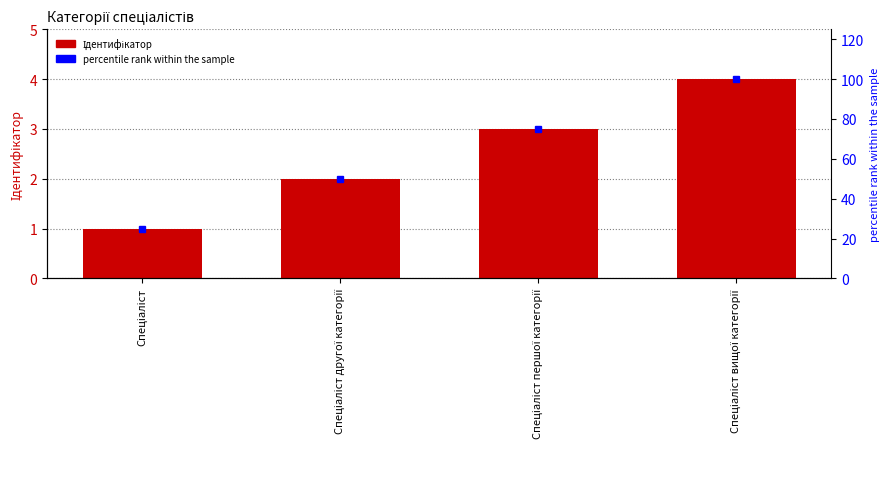

Reading left to right, extract all data points from this chart.

Ідентифікатор: Спеціаліст=1	Спеціаліст другої категорії=2	Спеціаліст першої категорії=3	Спеціаліст вищої категорії=4
percentile rank within the sample: Спеціаліст=25	Спеціаліст другої категорії=50	Спеціаліст першої категорії=75	Спеціаліст вищої категорії=100